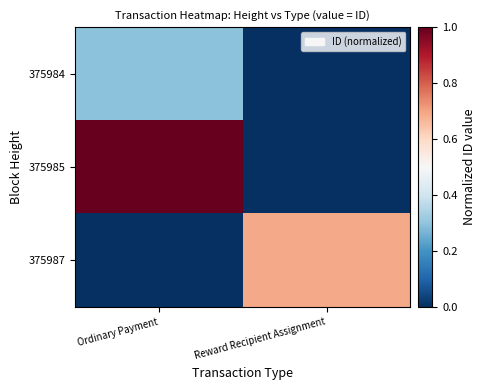

Reading left to right, transcribe all the data shown in this chart.

375984: Ordinary Payment=0.3	Reward Recipient Assignment=0.0
375985: Ordinary Payment=1.0	Reward Recipient Assignment=0.0
375987: Ordinary Payment=0.0	Reward Recipient Assignment=0.7